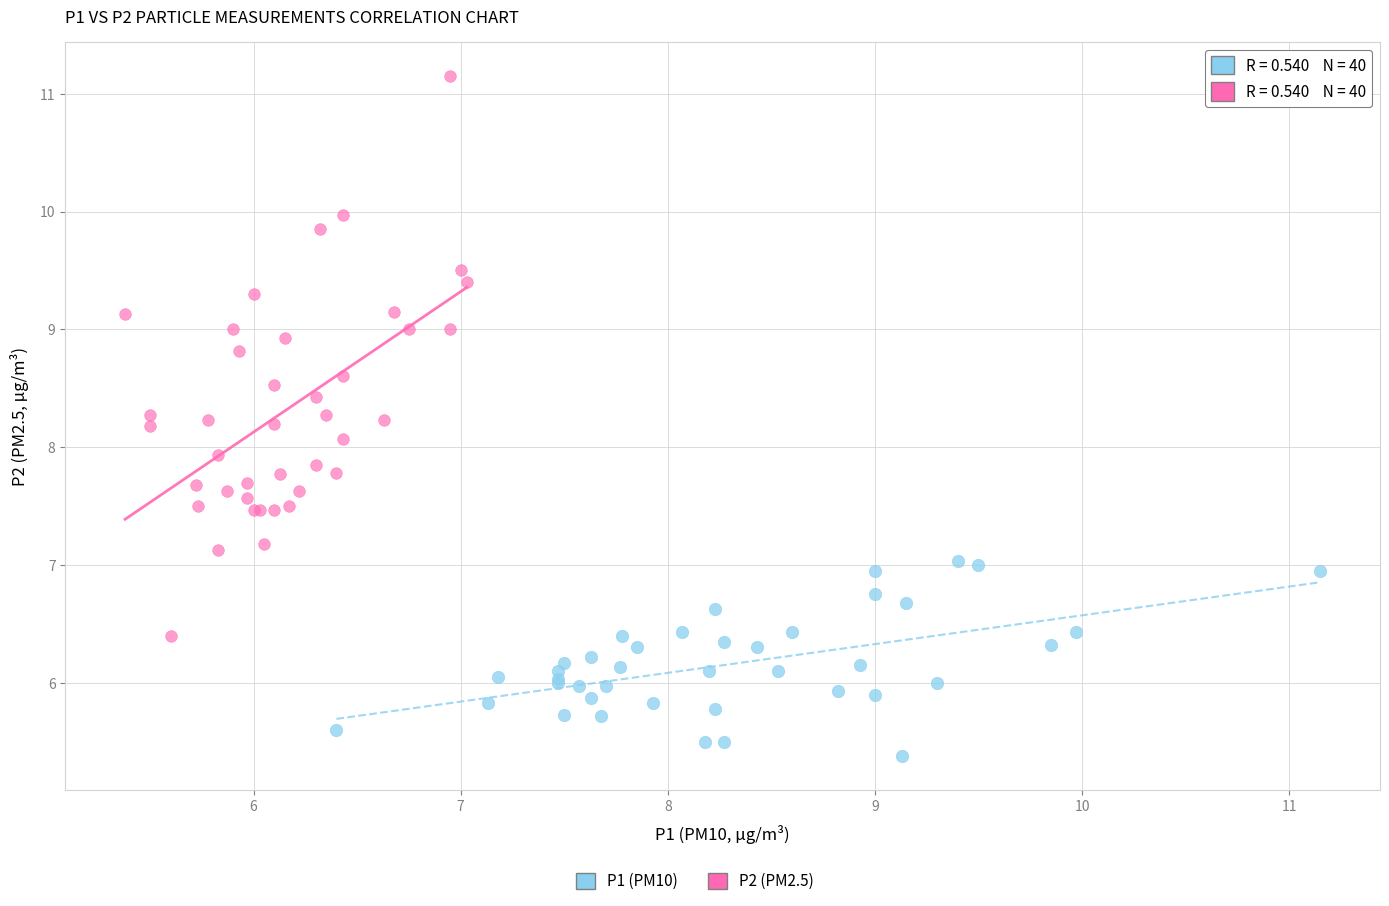

Which series contains the highest Y value?

P2 (PM2.5)